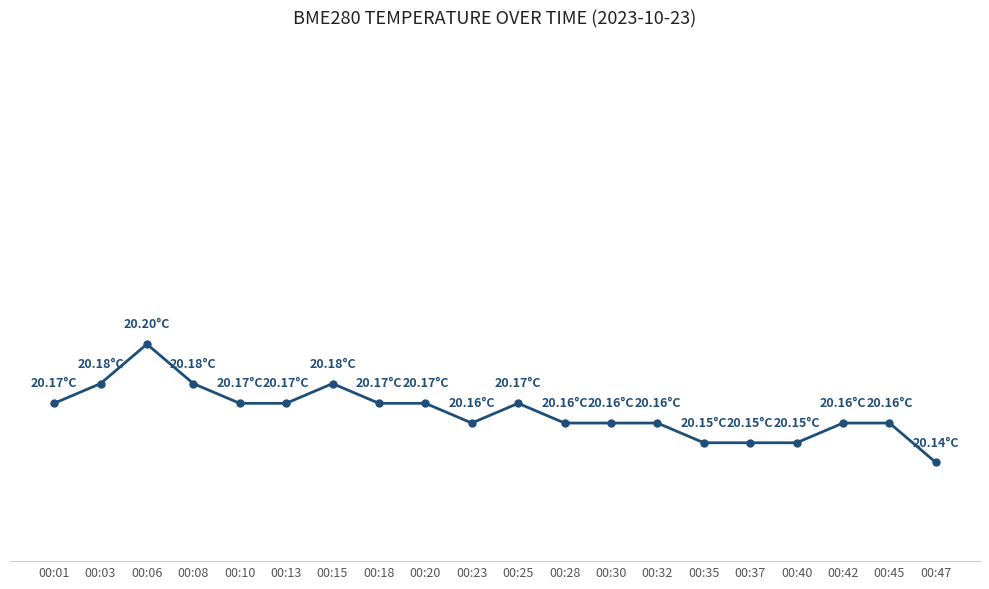

How many values are between 20 and 21?

20